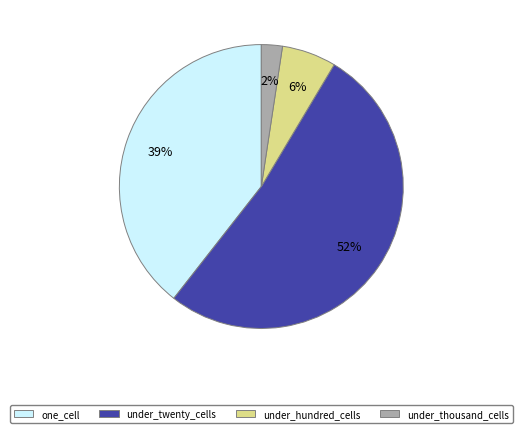

Is there any slice that represents more than half of the pie?

Yes